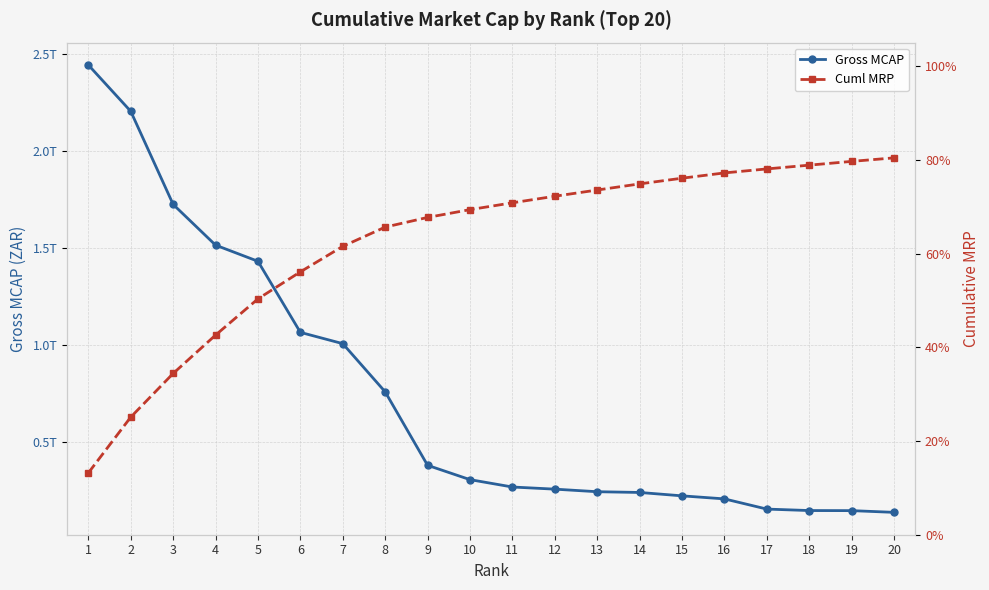

What is the value of the Gross MCAP point at the 8th from the left?

759570369455.3